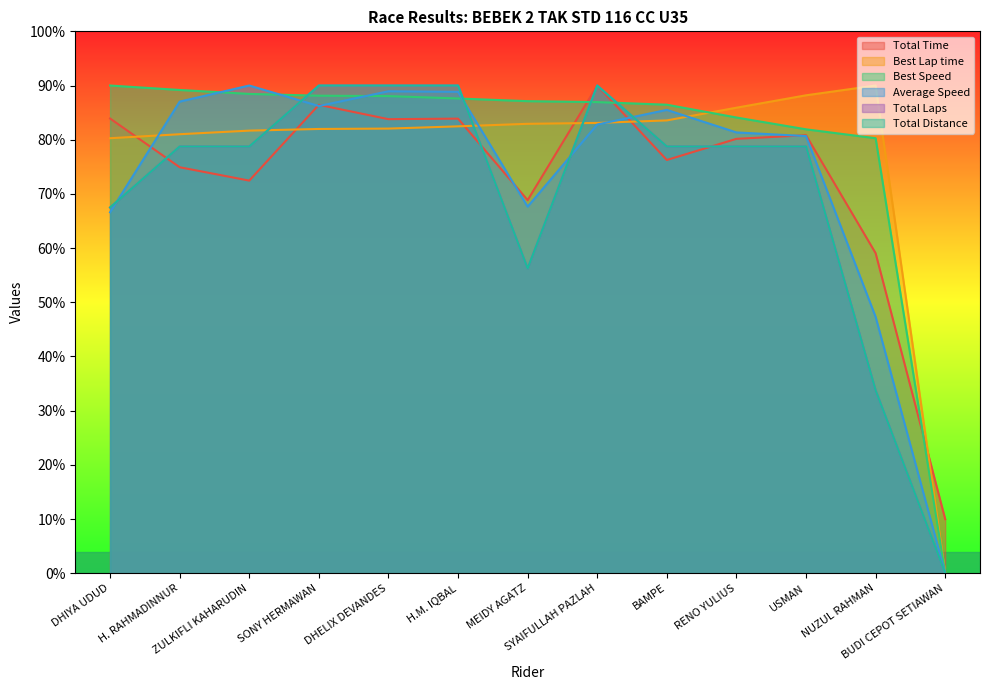

Which label corresponds to the largest value in the chart?

SYAIFULLAH PAZLAH